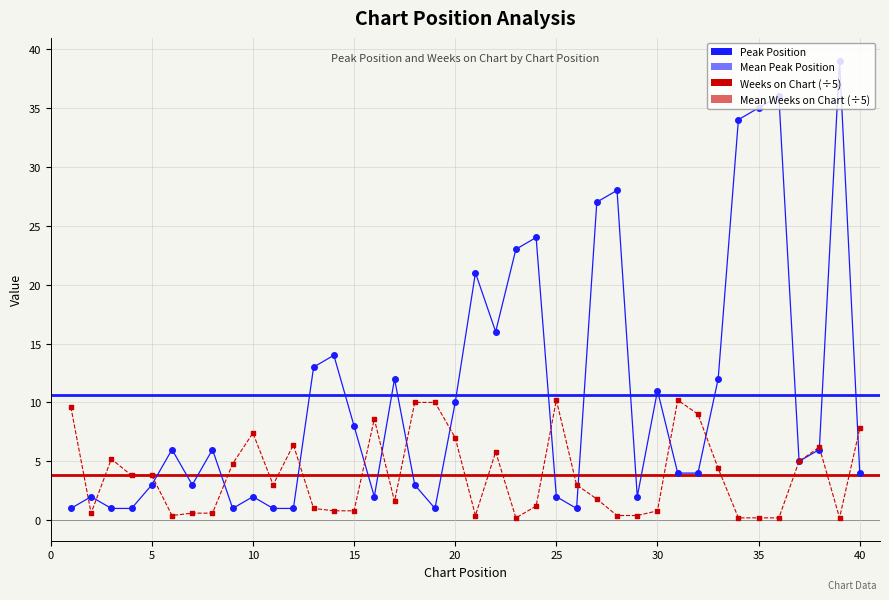

Is the value of Peak Position at 35 greater than the value of Weeks on Chart at 10?

Yes